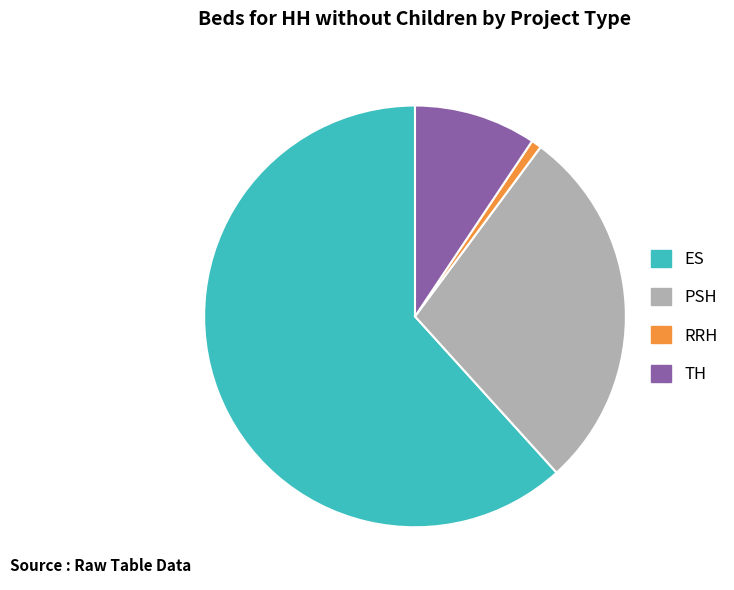

Approximately how many times larger is the value at ES compared to TH?

6.6